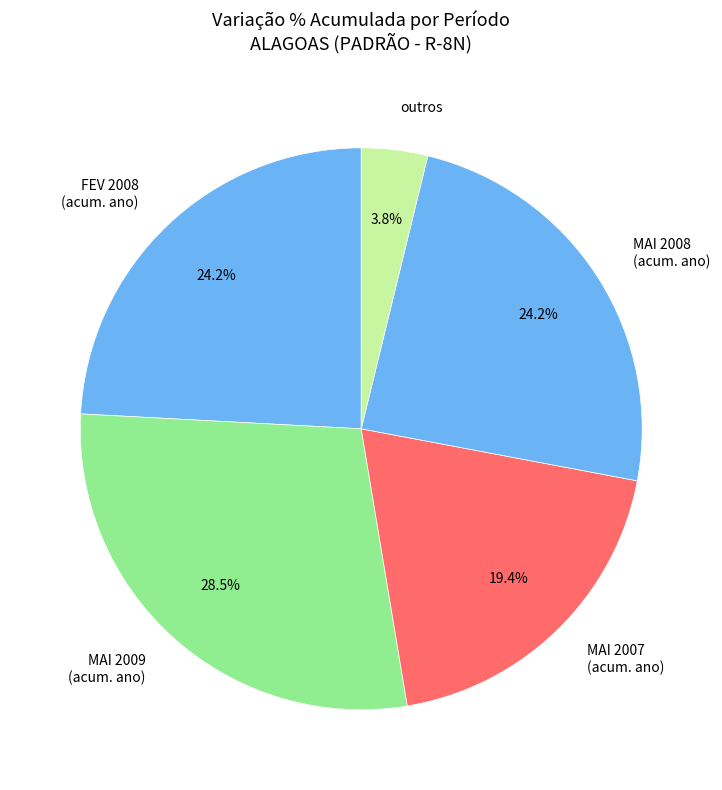

How many segments does this pie chart have?

5